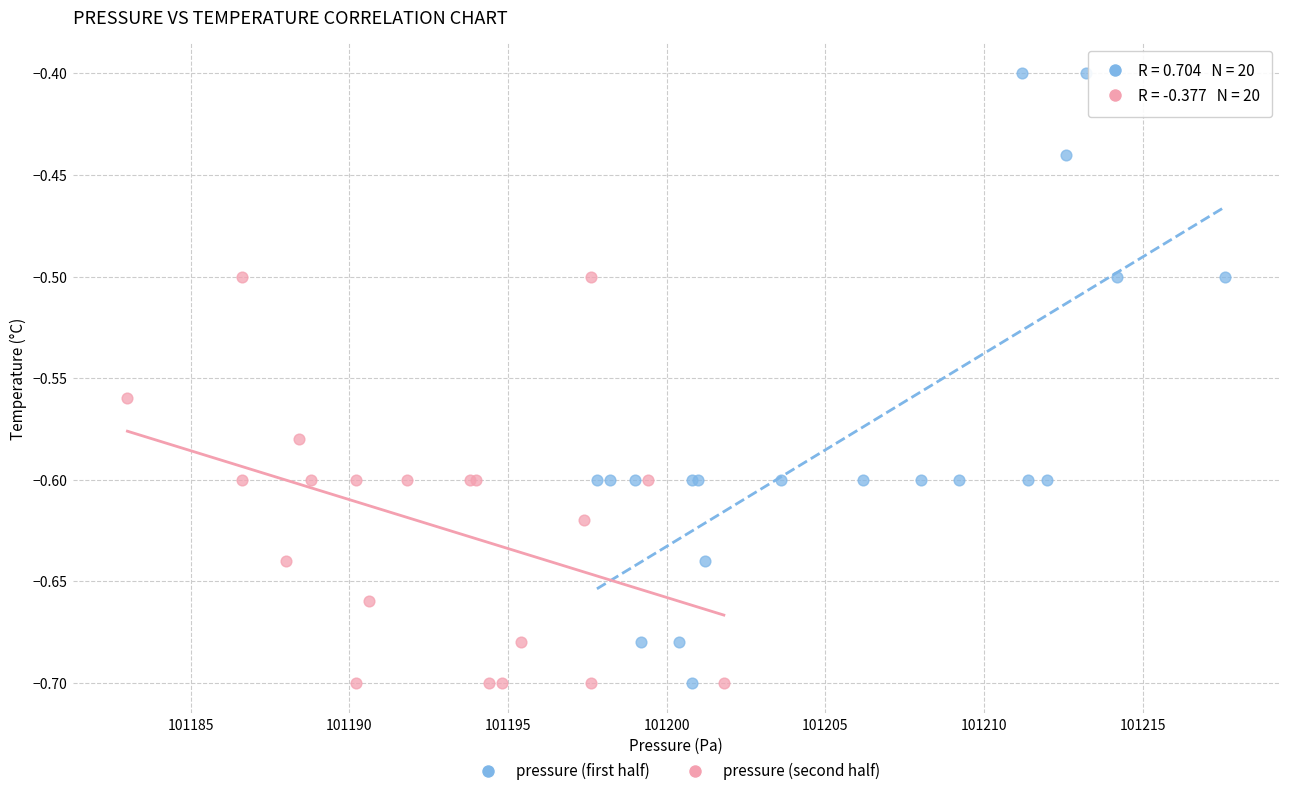

Which series has the widest spread of Y values?

pressure (first half)